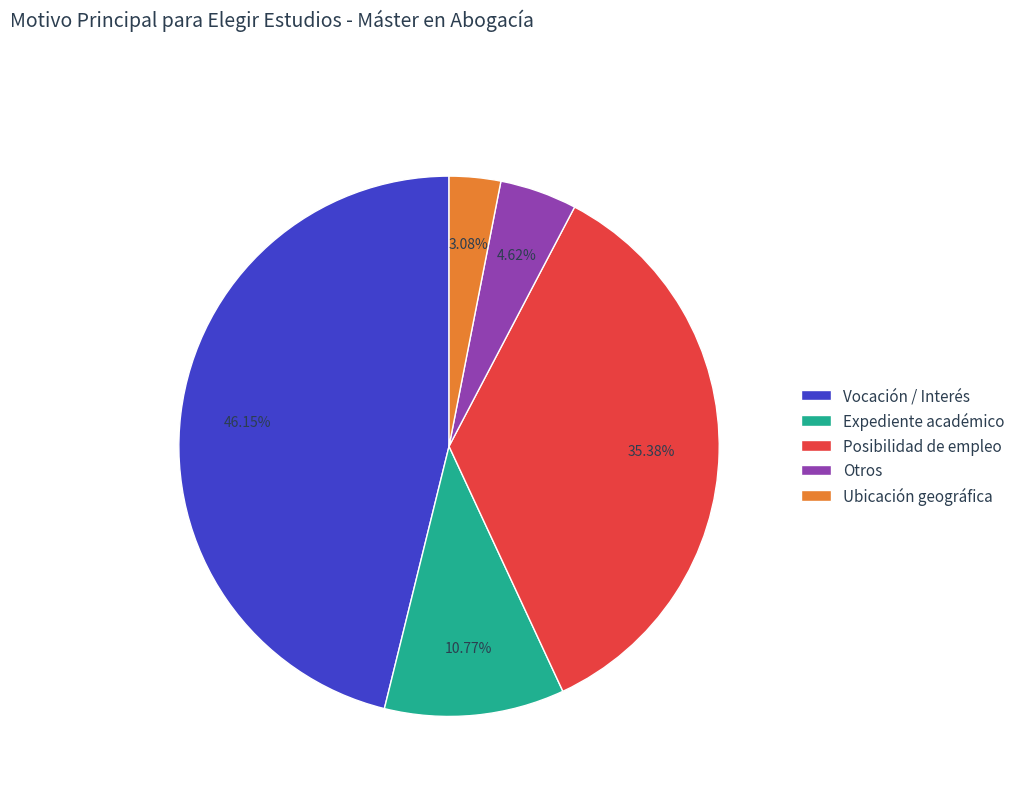

Combined, do Vocación / Interés and Posibilidad de empleo account for over 50%?

Yes